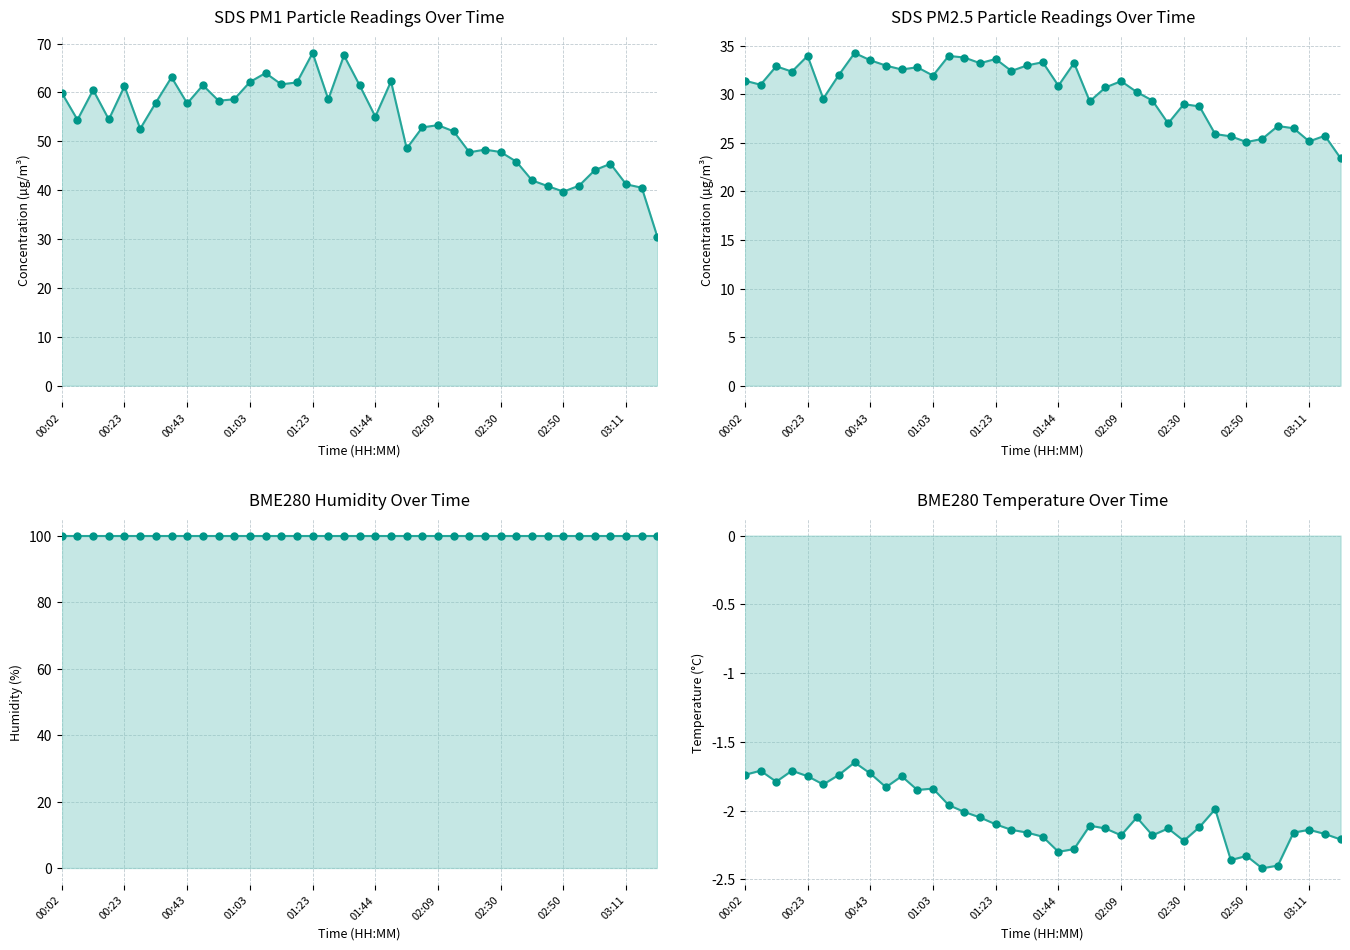

Is the value of SDS_P1 at 02:35 greater than the value of BME280_temperature at 02:30?

Yes